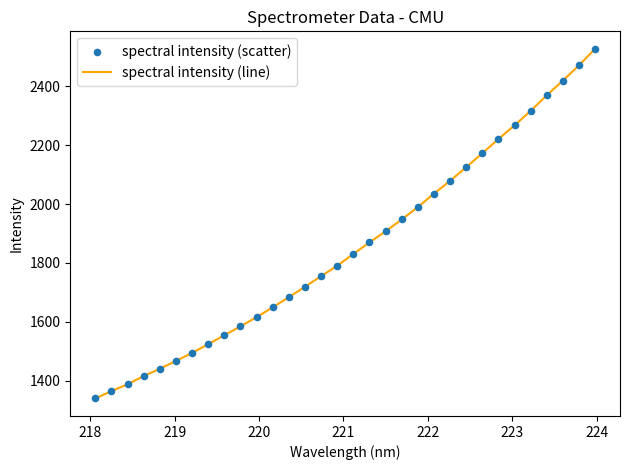

What is the greatest value displayed?

2527.3